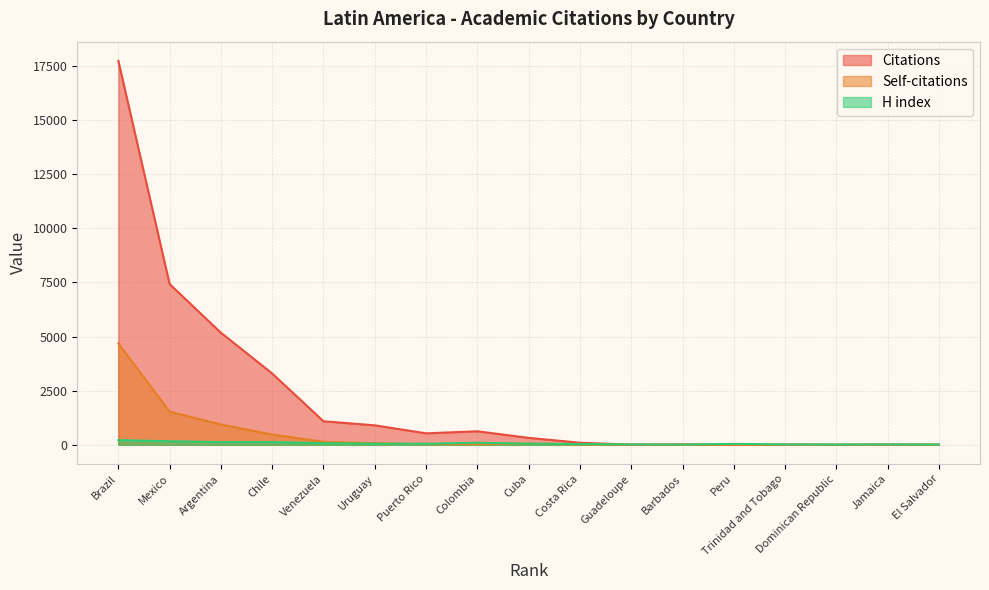

Does the chart have visible grid lines?

Yes